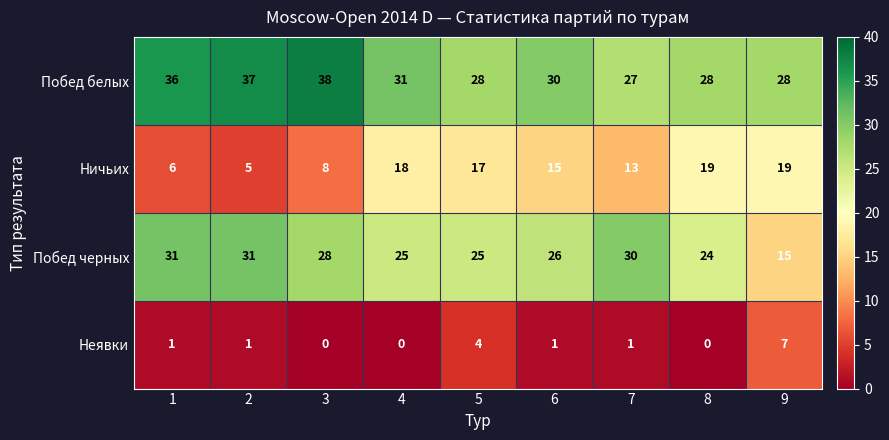

What is the difference between the highest and lowest values at 9?

21